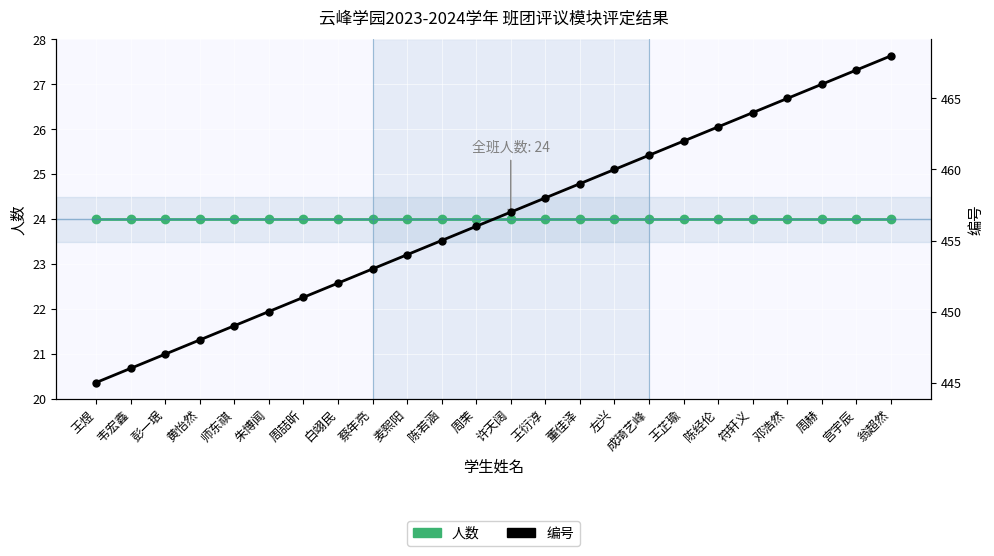

Reading right to left, what are all the values shown in this chart?

人数: 翁超然=24	宫宇辰=24	周赫=24	邓浩然=24	符轩义=24	陈经伦=24	王芷瑜=24	成琦艺峰=24	左兴=24	董佳泽=24	王衍淳=24	许天阔=24	周茉=24	陈若涵=24	麦熙阳=24	蔡年亮=24	白翊民=24	周喆昕=24	朱博闻=24	师东祺=24	黄怡然=24	彭一珉=24	韦宏鑫=24	王煜=24
编号: 翁超然=468	宫宇辰=467	周赫=466	邓浩然=465	符轩义=464	陈经伦=463	王芷瑜=462	成琦艺峰=461	左兴=460	董佳泽=459	王衍淳=458	许天阔=457	周茉=456	陈若涵=455	麦熙阳=454	蔡年亮=453	白翊民=452	周喆昕=451	朱博闻=450	师东祺=449	黄怡然=448	彭一珉=447	韦宏鑫=446	王煜=445